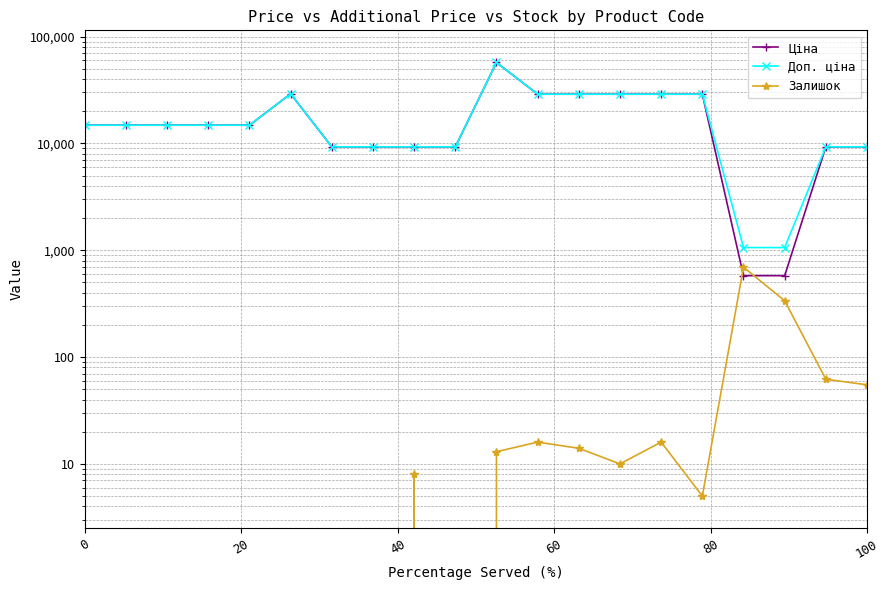

The value of Ціна at 20 is 14817.6. True or false?

True